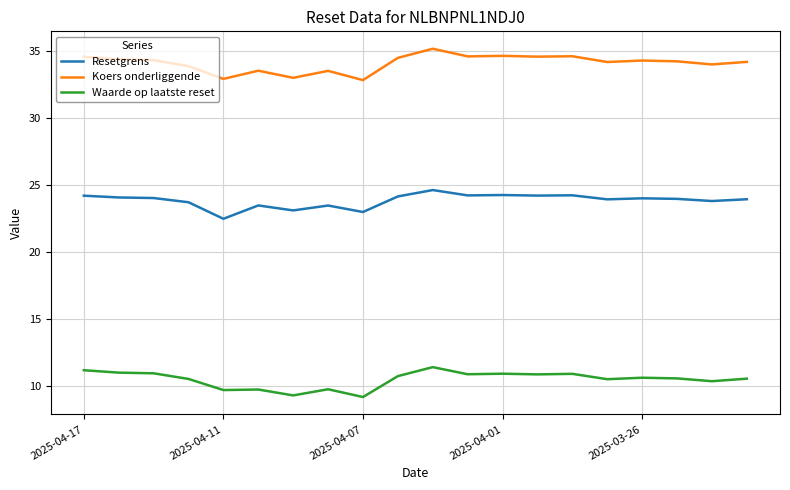

What is the difference between the maximum and minimum values in the Koers onderliggende series?

2.3